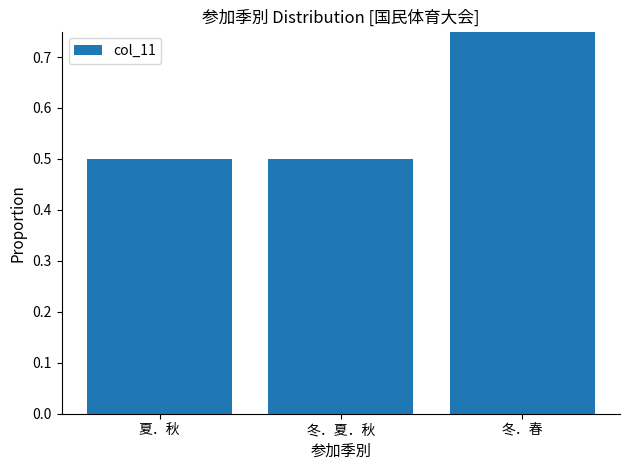

The chart shows a value of 0.3 at 夏．秋. True or false?

False